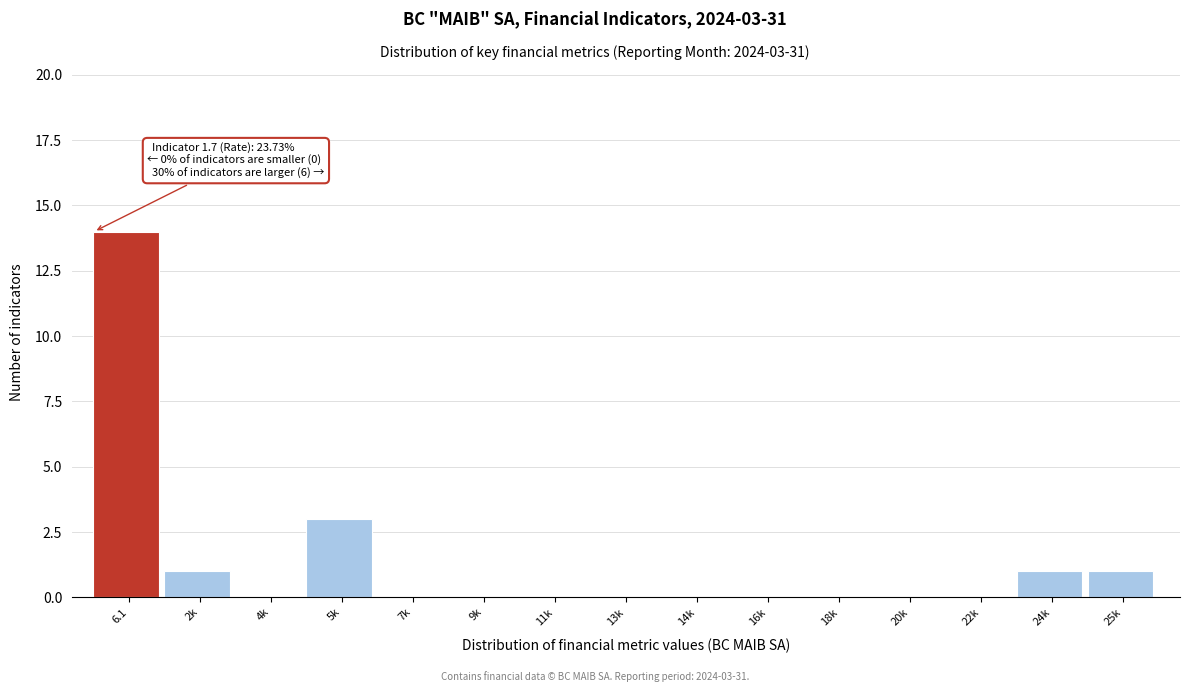

Reading left to right, list all the values displayed in this chart.

6.1=14	2k=1	4k=0	5k=3	7k=0	9k=0	11k=0	13k=0	14k=0	16k=0	18k=0	20k=0	22k=0	24k=1	25k=1